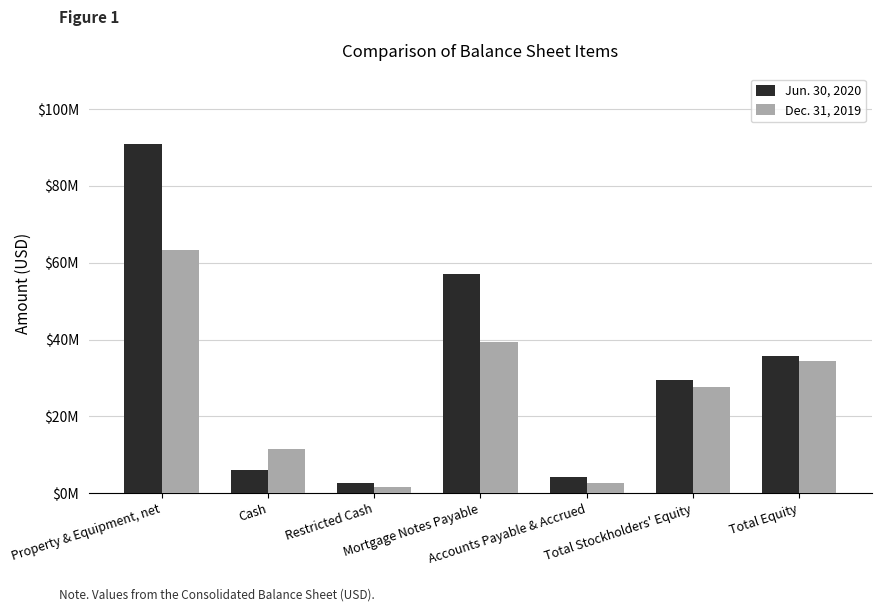

What are all the series names shown in the legend?

Jun. 30, 2020, Dec. 31, 2019